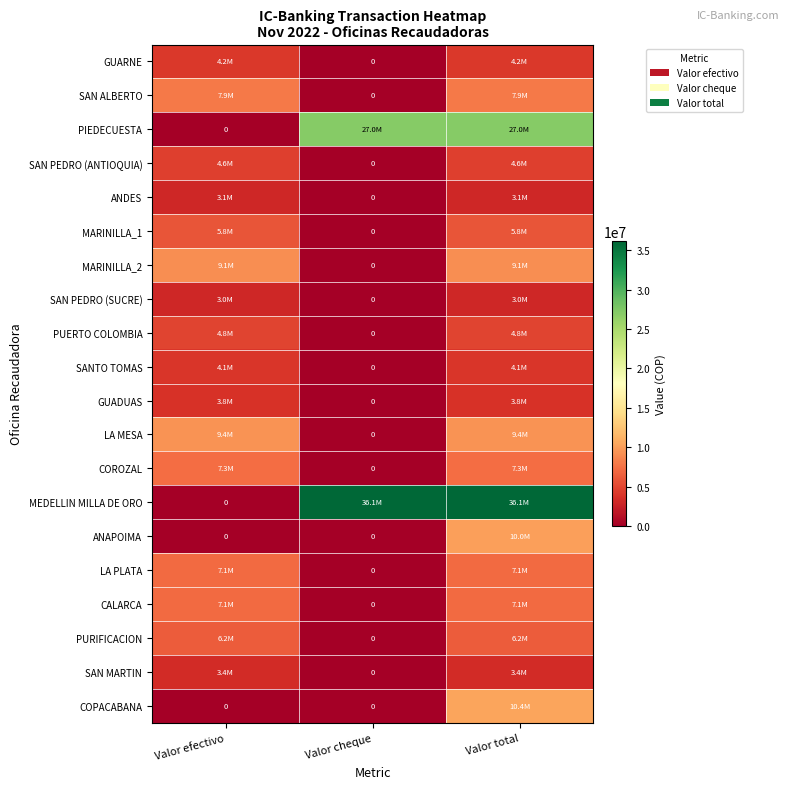

The SAN ALBERTO series shows -5329709 at Valor cheque. True or false?

False